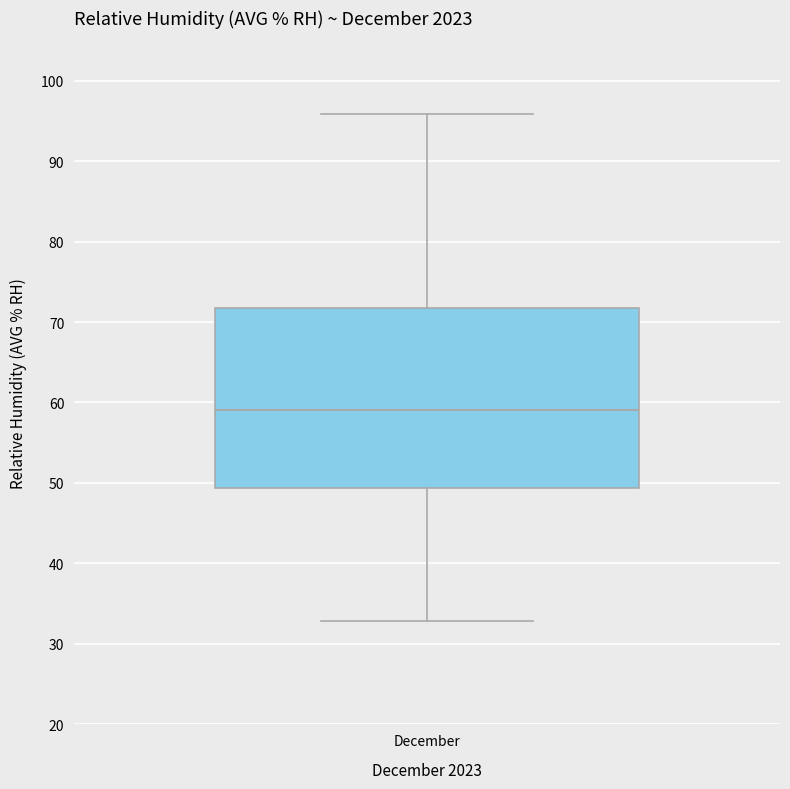

Where does the lower whisker of the box for December end on the y-axis? The values are not printed on the chart, so give them approximately, as read against the axis.

33